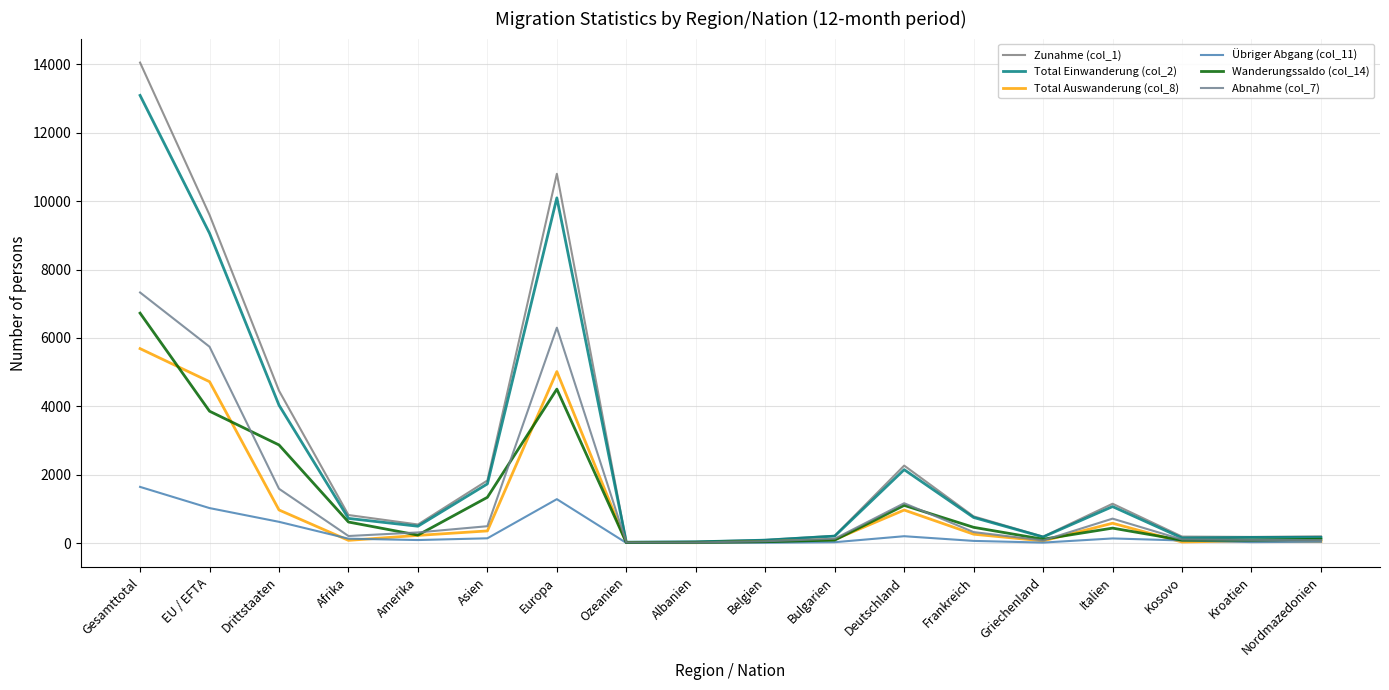

At which category does the chart reach its minimum across all series?

Ozeanien